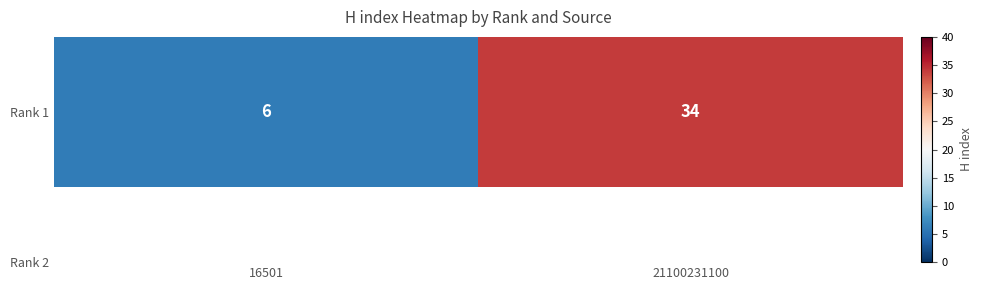

What is the minimum value shown in the chart?

6